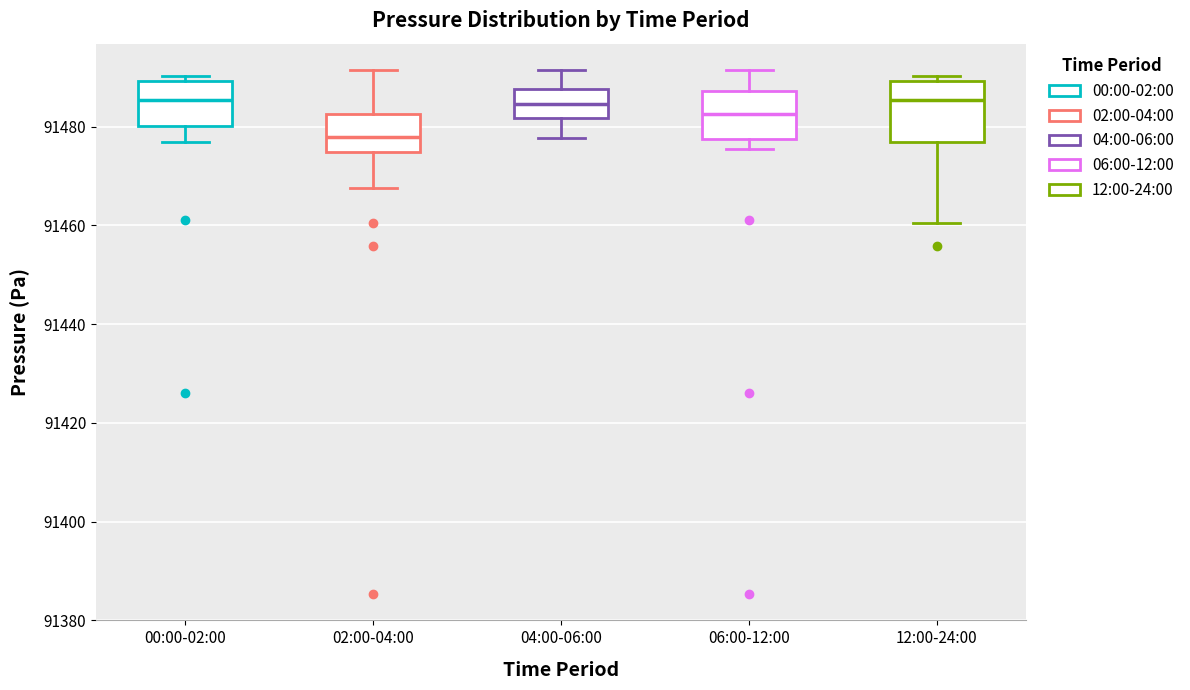

Where is the upper edge of the box for 00:00-02:00 on the y-axis? The values are not printed on the chart, so give them approximately, as read against the axis.

91490